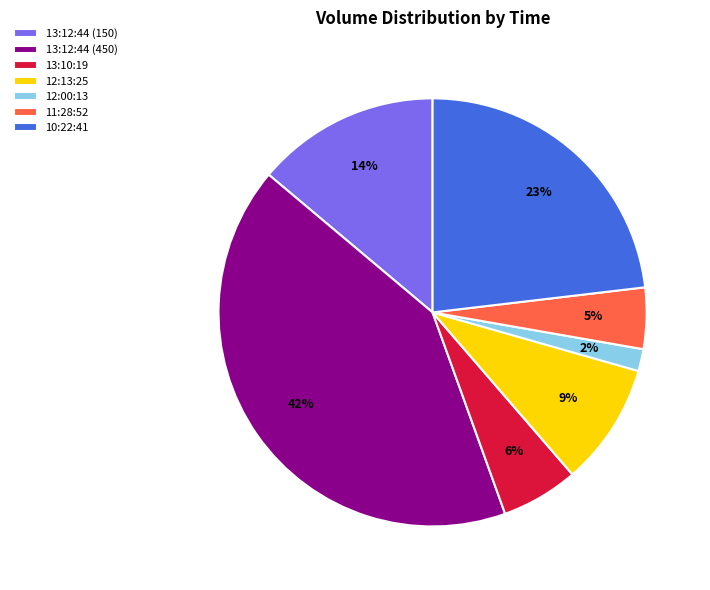

True or false: 13:10:19 accounts for 1% of the total.

False